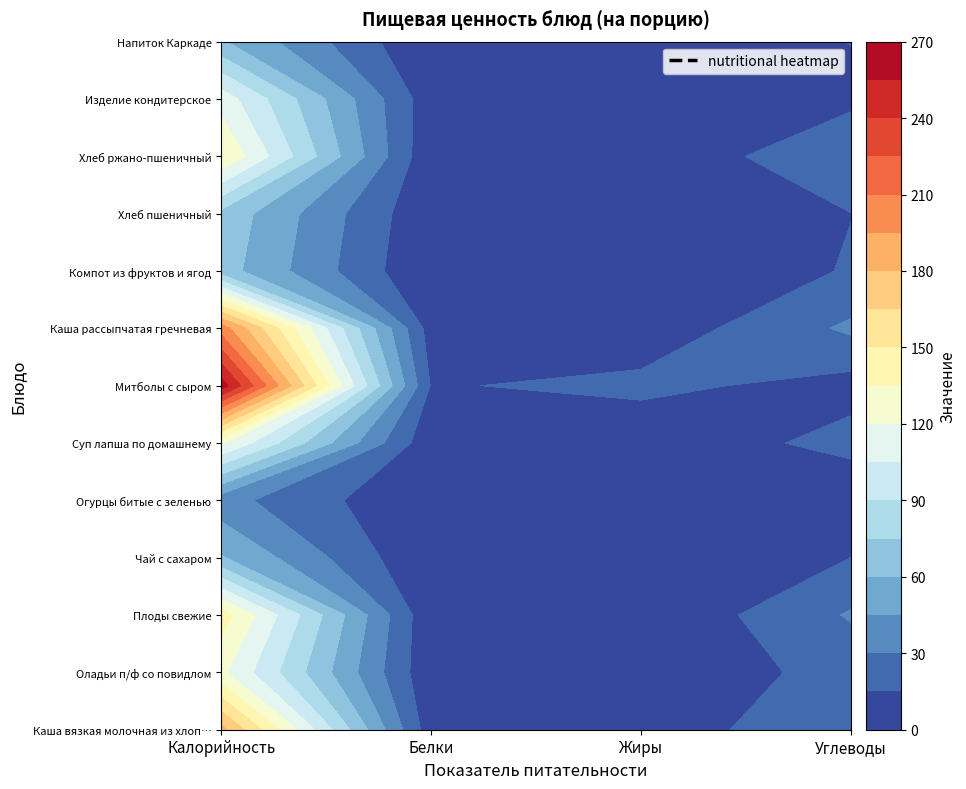

What is the difference between the maximum and second lowest values in the Митболы с сыром series?

249.2